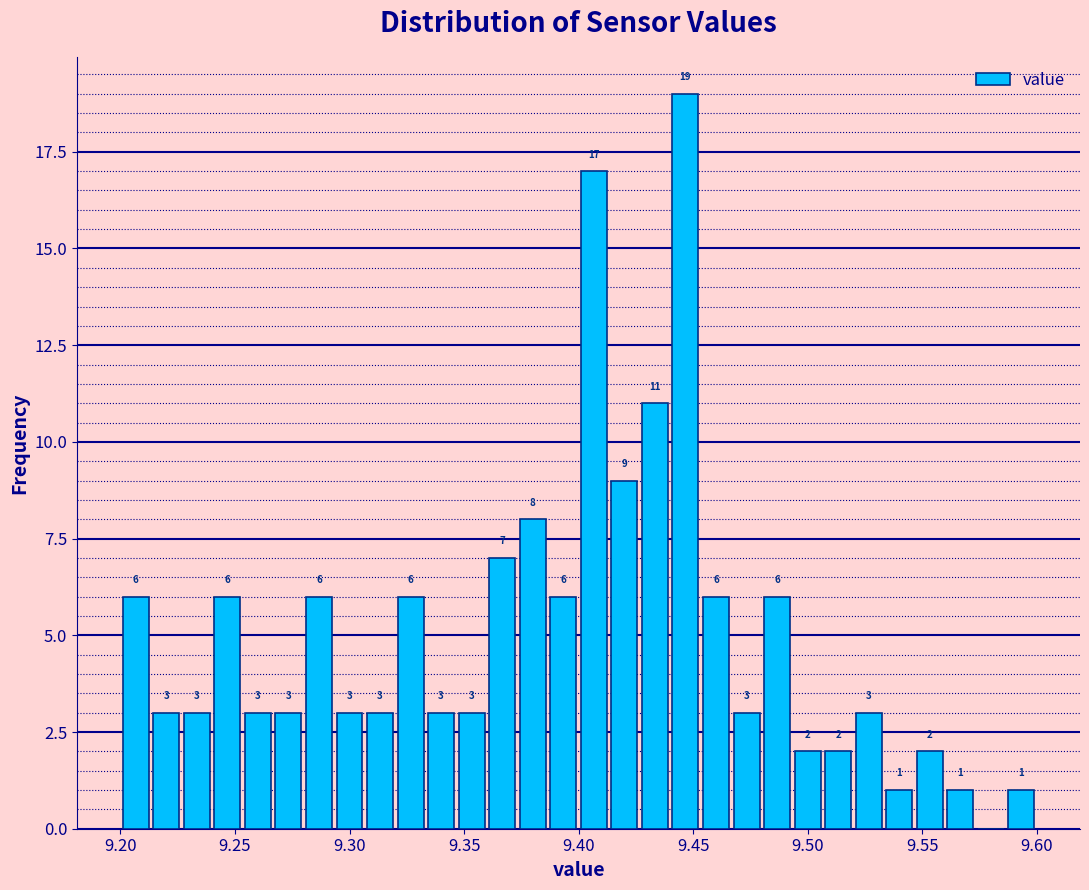

Read against the x-axis, roughly where is the centre of the tallest bar?

9.445